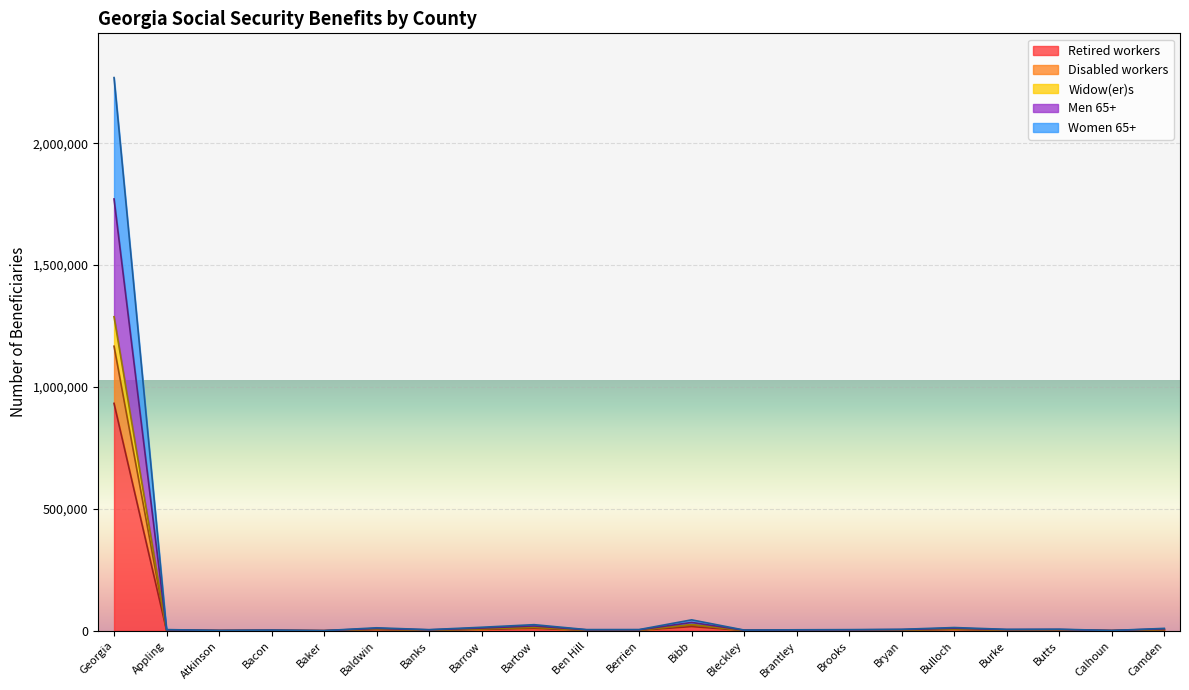

The Women 65+ series shows 1335 at Ben Hill. True or false?

False